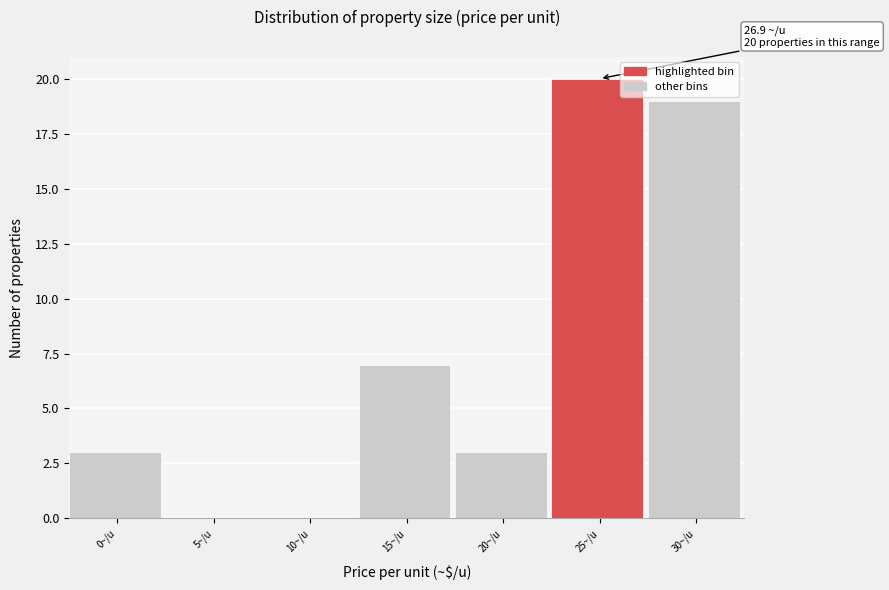

Reading right to left, extract all data points from this chart.

30~/u=19	25~/u=20	20~/u=3	15~/u=7	10~/u=0	5~/u=0	0~/u=3